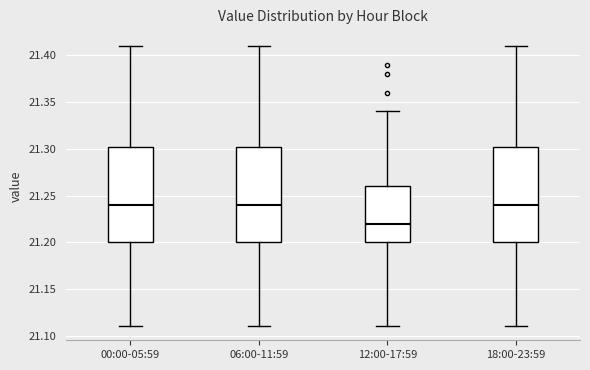

Reading left to right, transcribe this box plot: for each box, give where its median line is, the range the box spans, and where its two whiskers end, as read against the y-axis. The values are not printed on the chart, so give them approximately, as read against the axis.

00:00-05:59: median 21.240, box 21.200 to 21.305, whiskers 21.110 to 21.410
06:00-11:59: median 21.240, box 21.200 to 21.305, whiskers 21.110 to 21.410
12:00-17:59: median 21.220, box 21.200 to 21.260, whiskers 21.110 to 21.340
18:00-23:59: median 21.240, box 21.200 to 21.305, whiskers 21.110 to 21.410